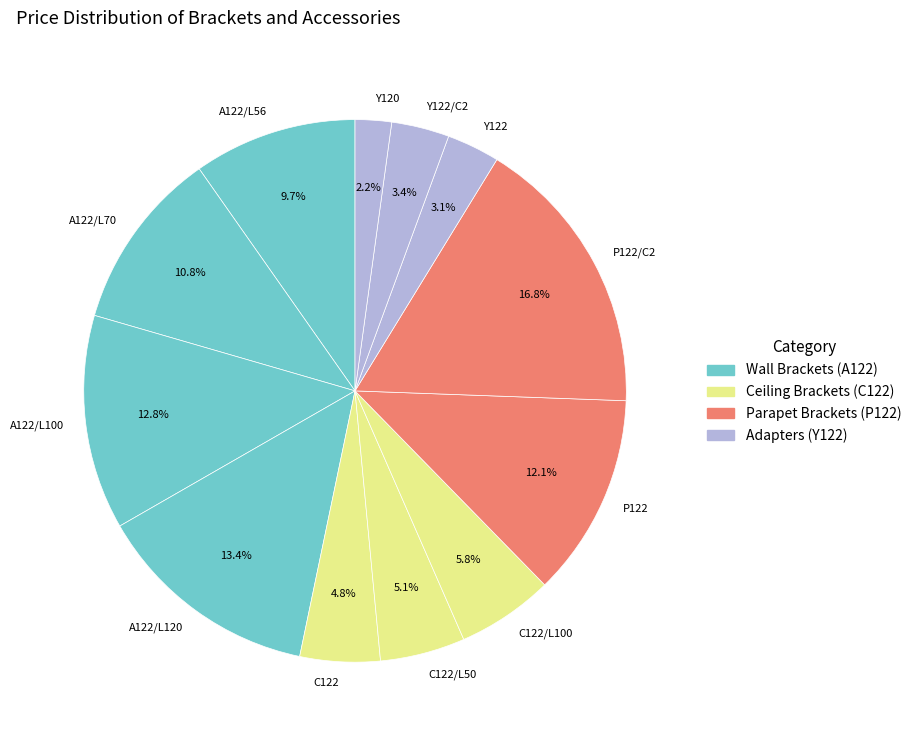

How many segments does this pie chart have?

12